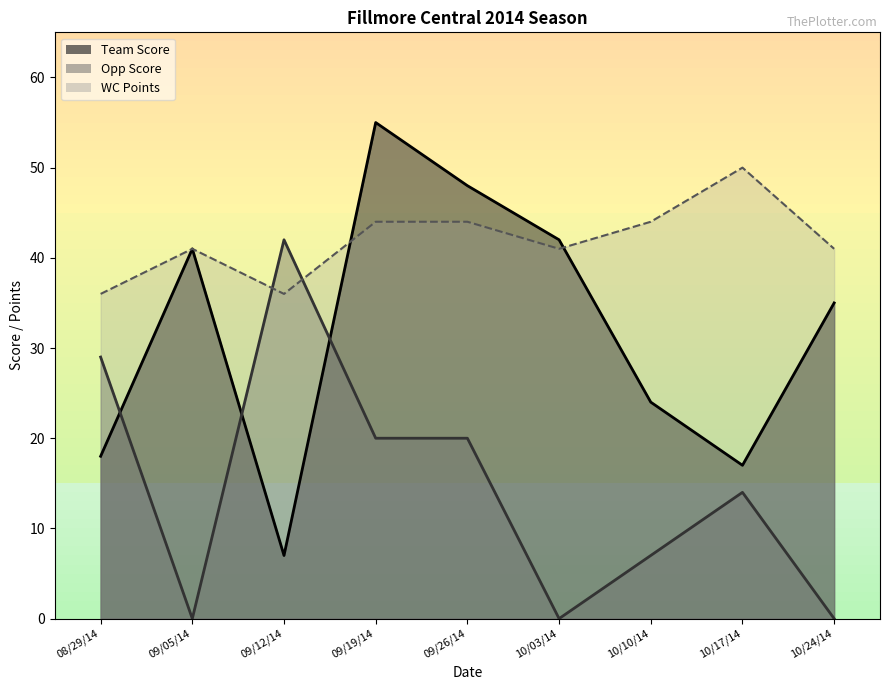

At which label does Opp Score reach its minimum?

09/05/14